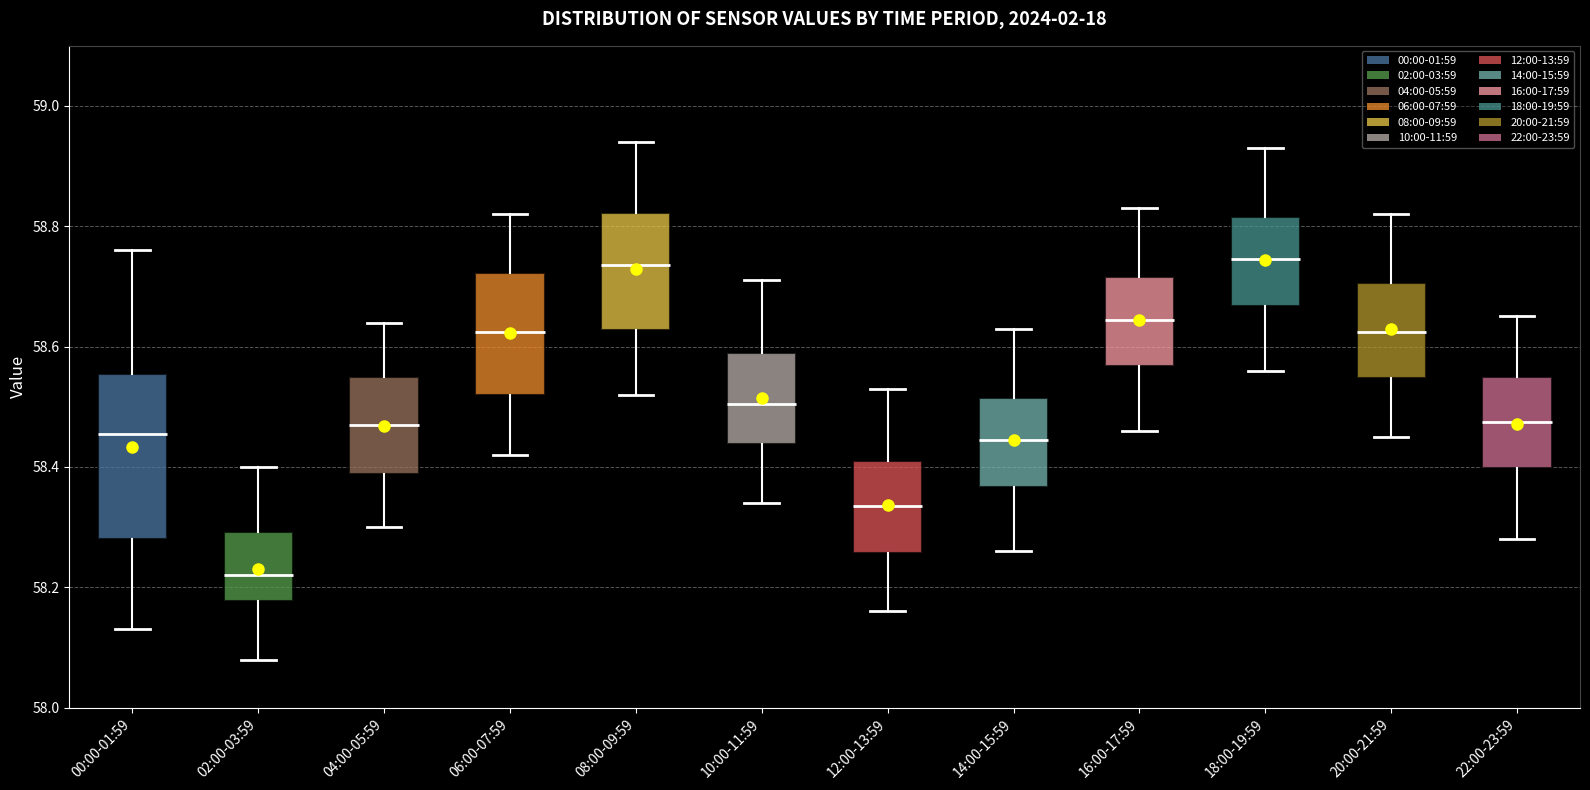

Reading left to right, transcribe this box plot: for each box, give where its median line is, the range the box spans, and where its two whiskers end, as read against the y-axis. The values are not printed on the chart, so give them approximately, as read against the axis.

00:00-01:59: median 58.46, box 58.28 to 58.56, whiskers 58.14 to 58.76
02:00-03:59: median 58.22, box 58.18 to 58.30, whiskers 58.08 to 58.40
04:00-05:59: median 58.48, box 58.38 to 58.56, whiskers 58.30 to 58.64
06:00-07:59: median 58.62, box 58.52 to 58.72, whiskers 58.42 to 58.82
08:00-09:59: median 58.74, box 58.62 to 58.82, whiskers 58.52 to 58.94
10:00-11:59: median 58.50, box 58.44 to 58.60, whiskers 58.34 to 58.72
12:00-13:59: median 58.34, box 58.26 to 58.42, whiskers 58.16 to 58.54
14:00-15:59: median 58.44, box 58.36 to 58.52, whiskers 58.26 to 58.64
16:00-17:59: median 58.64, box 58.56 to 58.72, whiskers 58.46 to 58.84
18:00-19:59: median 58.74, box 58.66 to 58.82, whiskers 58.56 to 58.94
20:00-21:59: median 58.62, box 58.54 to 58.70, whiskers 58.46 to 58.82
22:00-23:59: median 58.48, box 58.40 to 58.56, whiskers 58.28 to 58.66